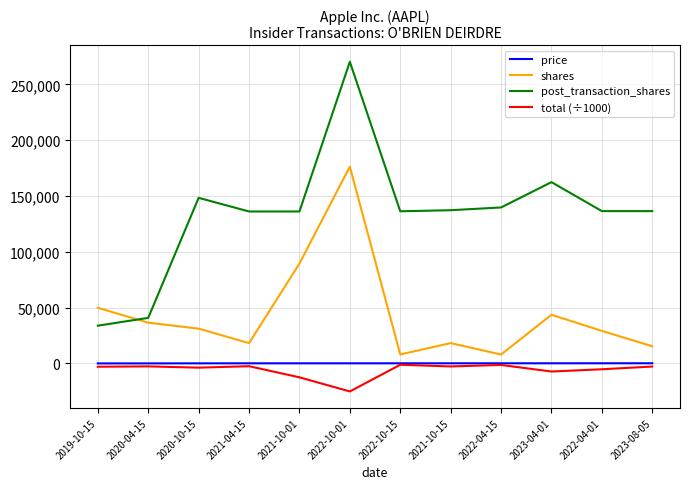

What is the minimum value shown in the chart?

-25062.9